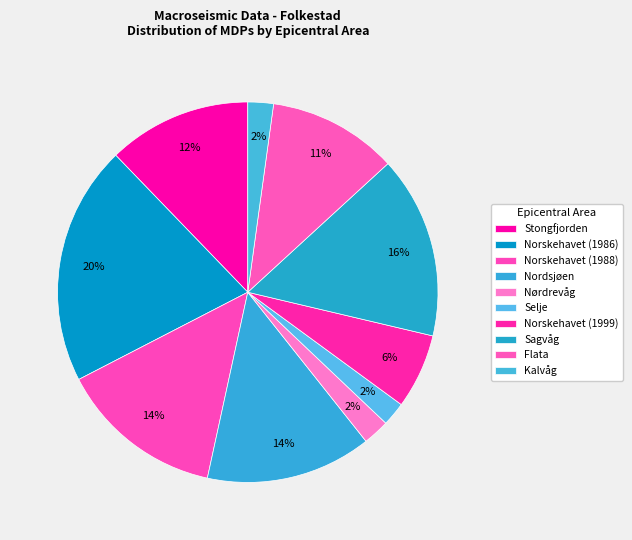

Combined, do Sagvåg and Nørdrevåg account for over 50%?

No